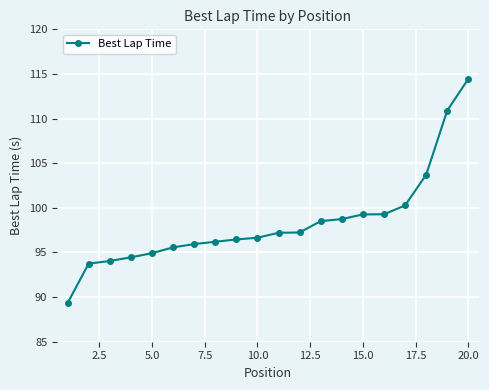

What is the average value?

98.3